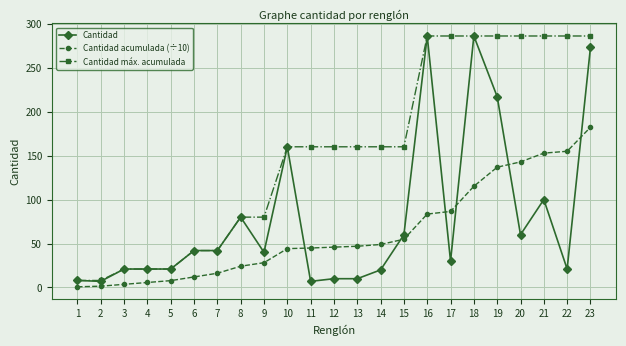

At which category is the sum across all series the highest?

23